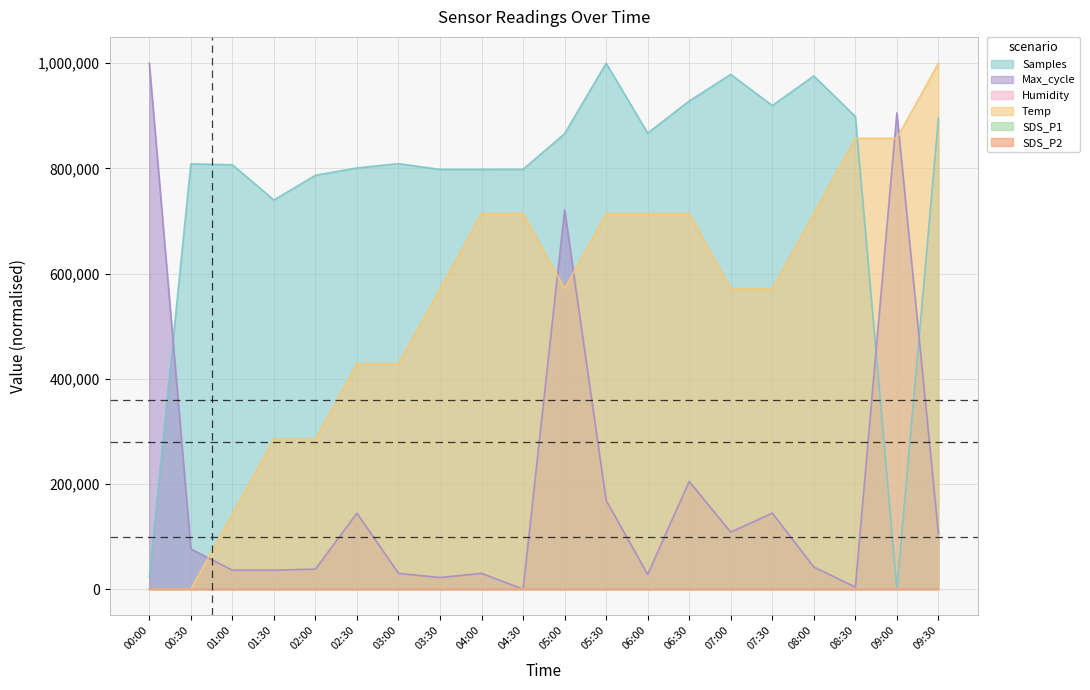

After their last crossing, which series has the higher values: Max_cycle or Temp?

Temp